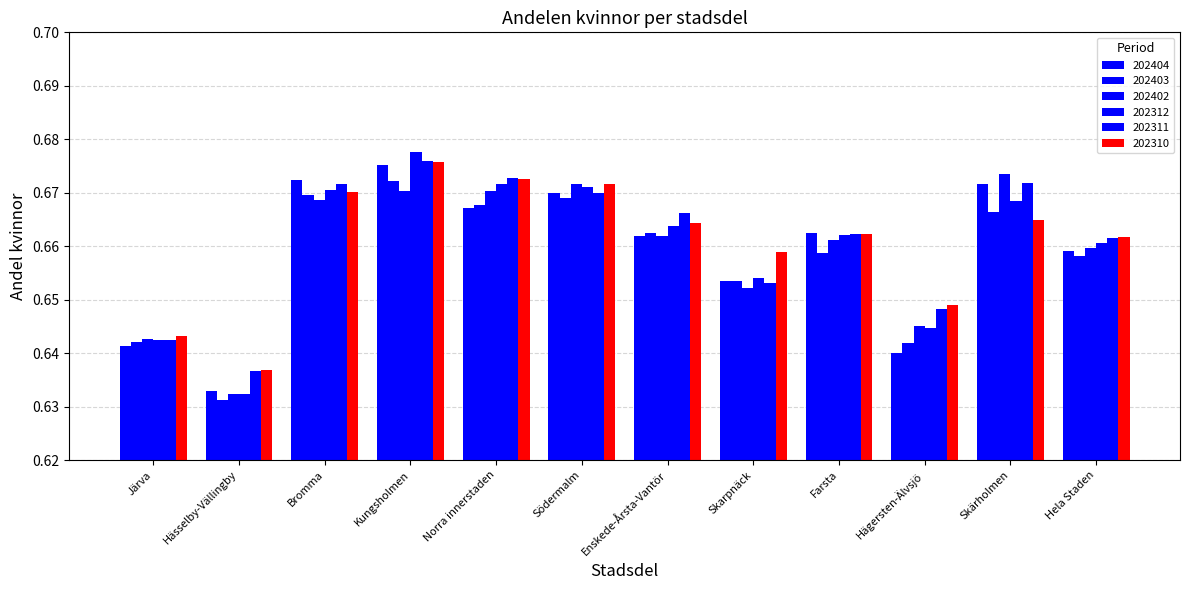

Rank the categories by 202312 value from lowest to highest.

Hässelby-Vällingby, Järva, Hägersten-Älvsjö, Skarpnäck, Hela Staden, Farsta, Enskede-Årsta-Vantör, Skärholmen, Bromma, Södermalm, Norra innerstaden, Kungsholmen